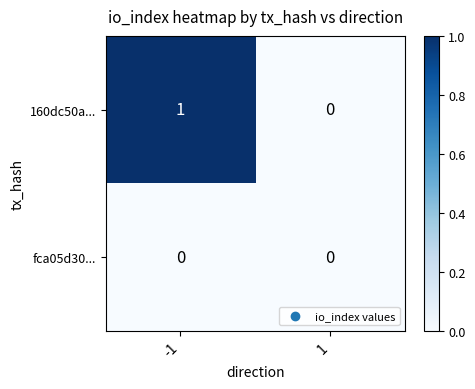

Reading right to left, transcribe all the data shown in this chart.

160dc50a...: 1=0	-1=1
fca05d30...: 1=0	-1=0